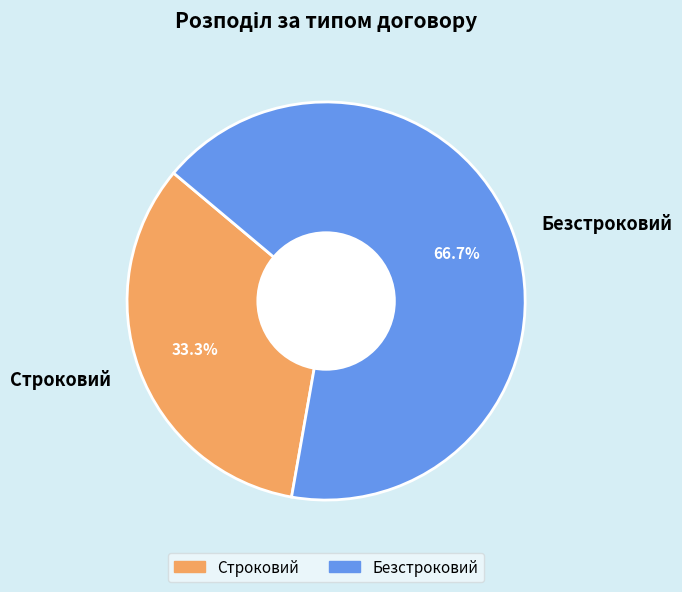

Which category has the biggest portion of the pie?

Безстроковий